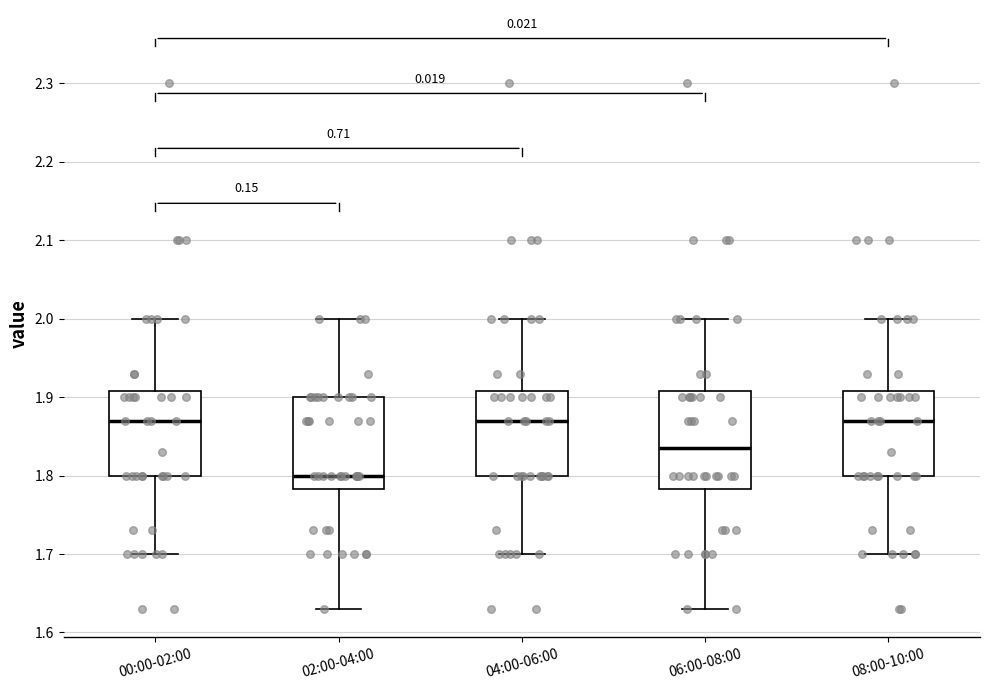

Reading left to right, transcribe this box plot: for each box, give where its median line is, the range the box spans, and where its two whiskers end, as read against the y-axis. The values are not printed on the chart, so give them approximately, as read against the axis.

00:00-02:00: median 1.87, box 1.80 to 1.91, whiskers 1.70 to 2.00
02:00-04:00: median 1.80, box 1.78 to 1.90, whiskers 1.63 to 2.00
04:00-06:00: median 1.87, box 1.80 to 1.91, whiskers 1.70 to 2.00
06:00-08:00: median 1.84, box 1.78 to 1.91, whiskers 1.63 to 2.00
08:00-10:00: median 1.87, box 1.80 to 1.91, whiskers 1.70 to 2.00